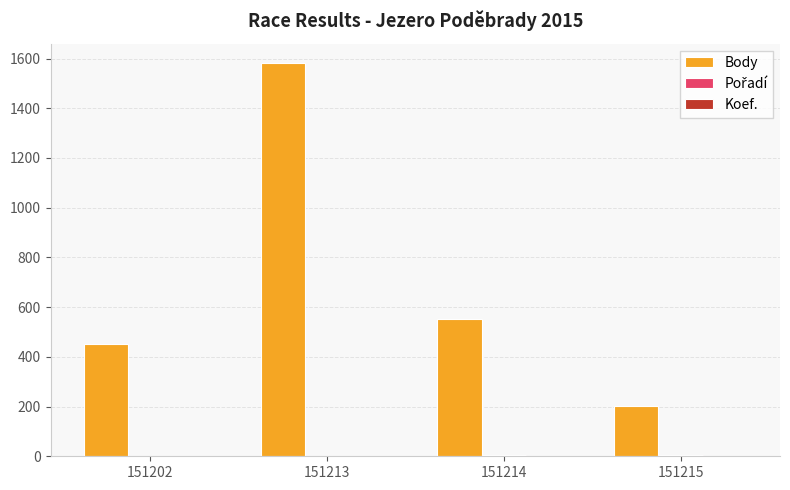

Which series has the largest total across all categories?

Body